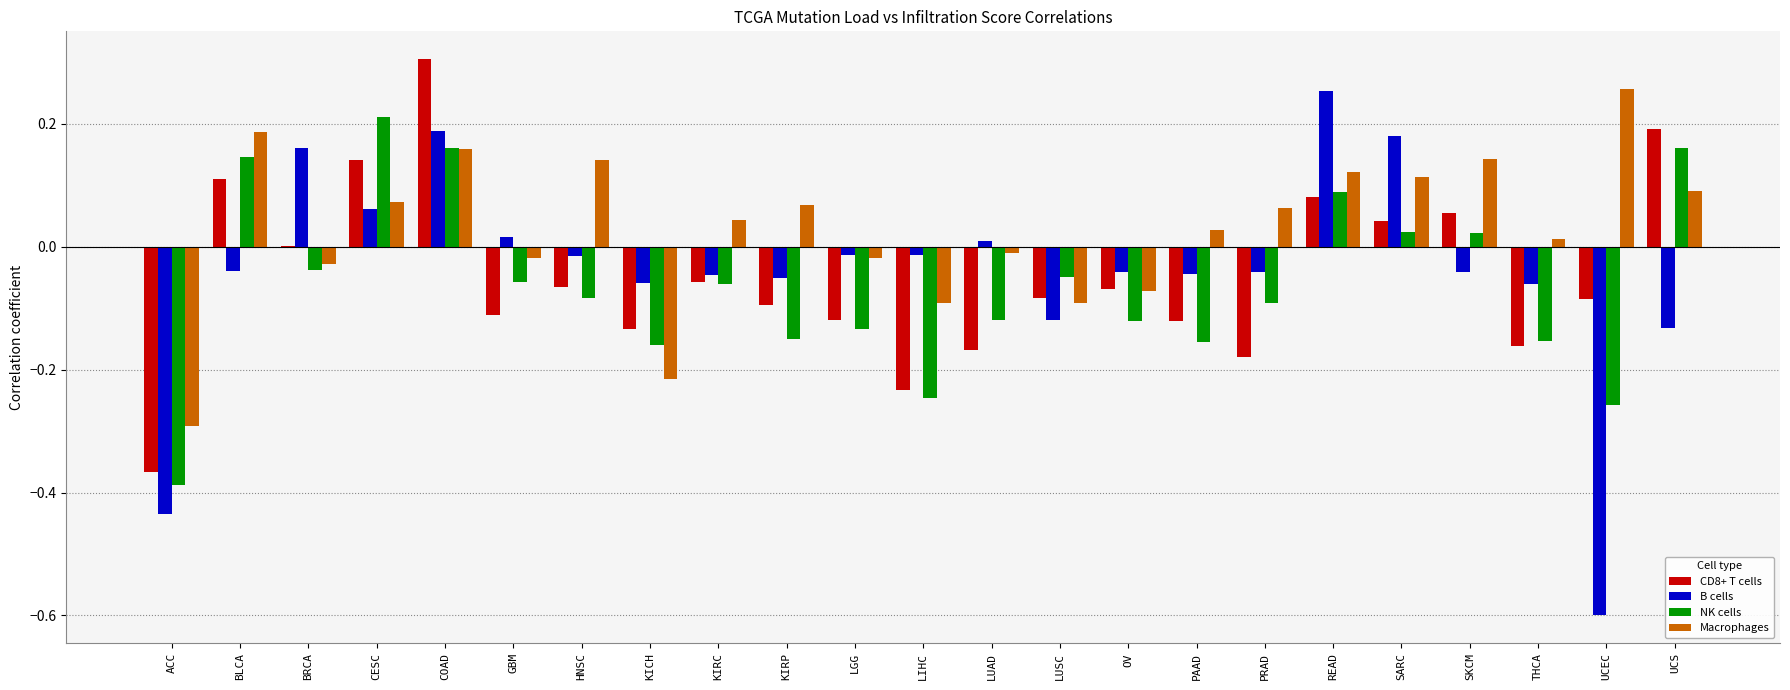

How many groups of bars are there?

23